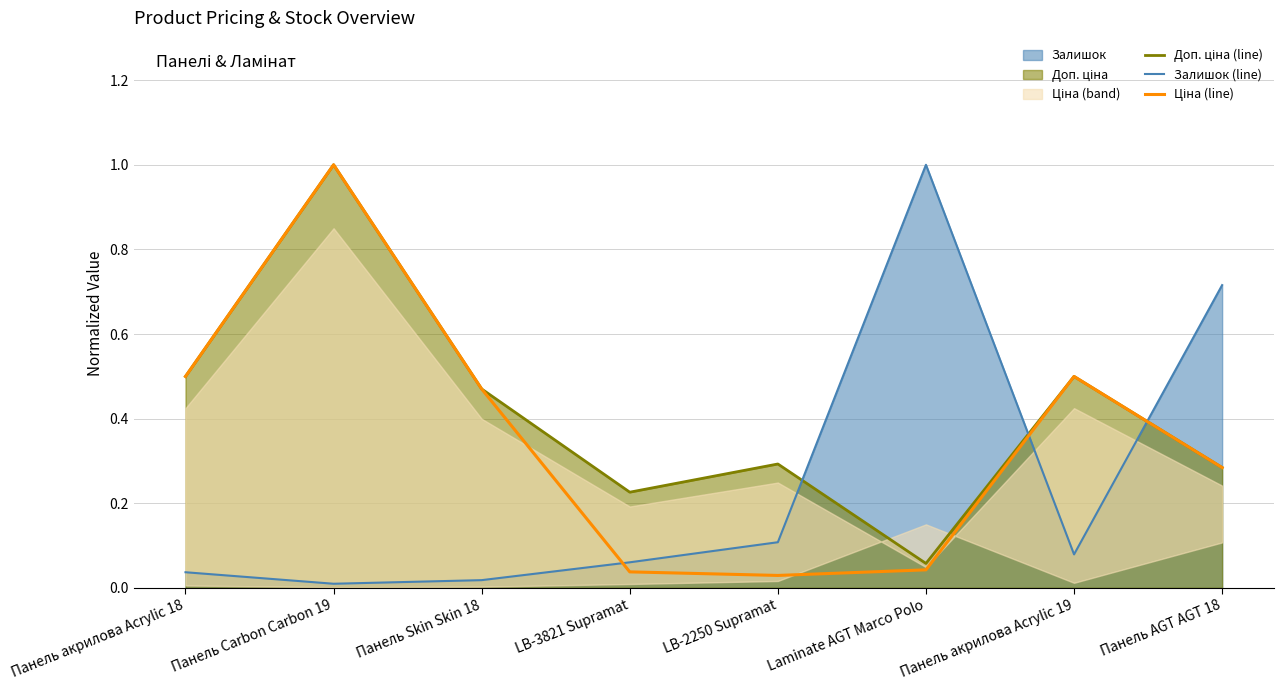

What is the spread (max minus min) of values at Панель акрилова Acrylic 19?

0.4